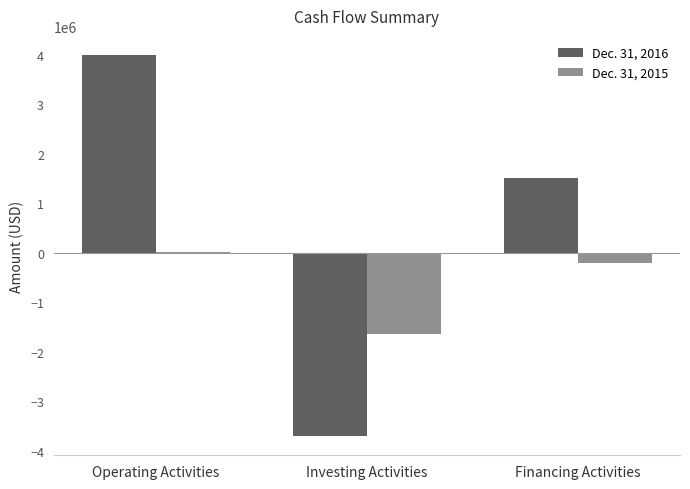

At which label is Dec. 31, 2016 closest to 141894?

Financing Activities